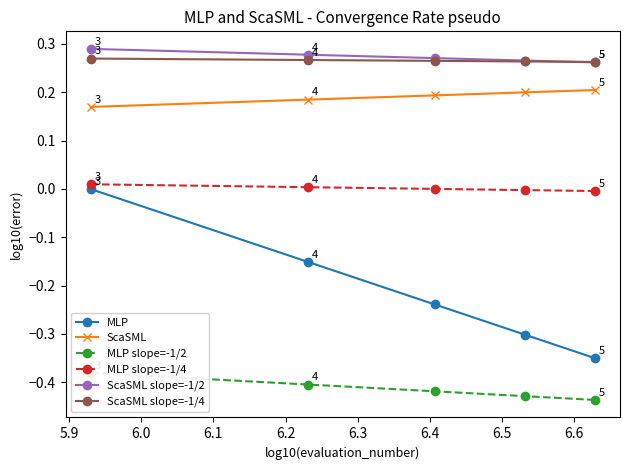

True or false: MLP has more than 0 points higher than both neighbors.

False